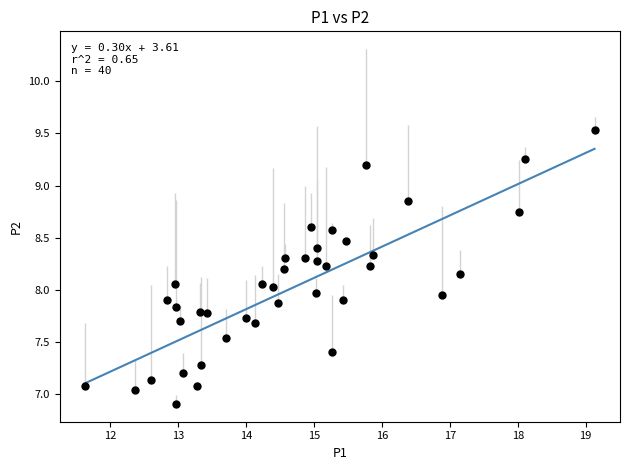

What is the range of Y values (max minus min)?

2.6